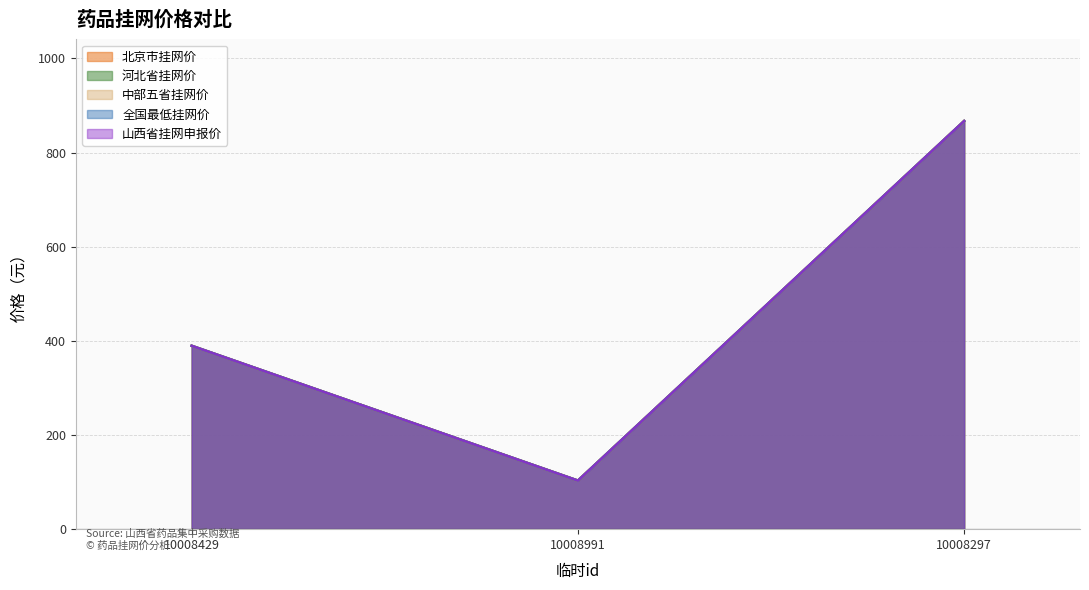

How many data points in 山西省挂网申报价 are above 389?

2